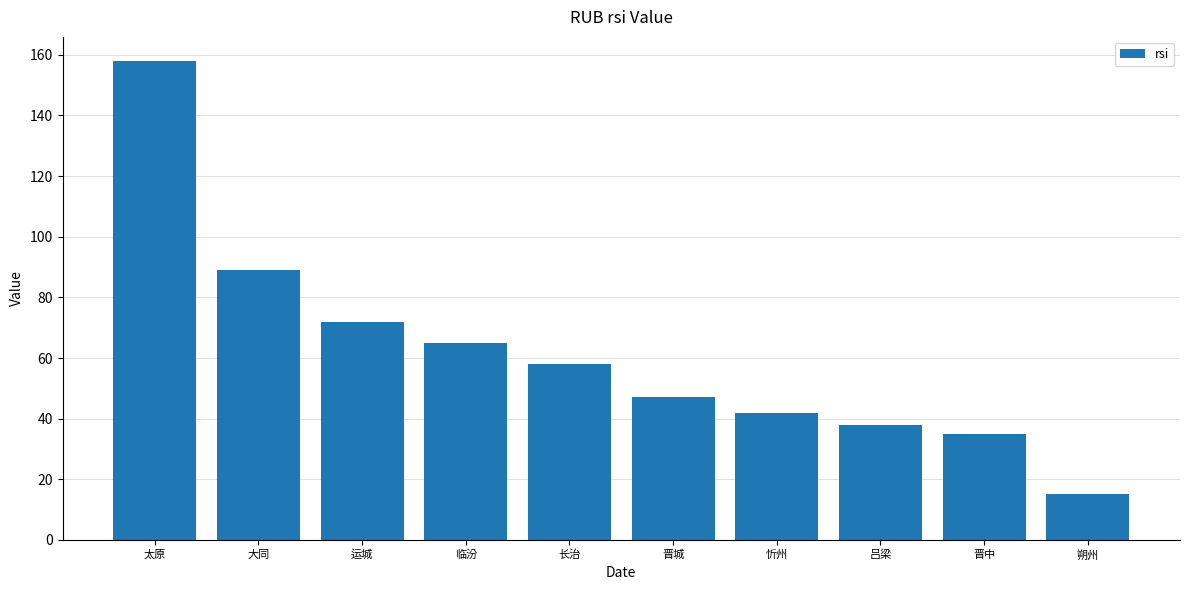

Reading right to left, transcribe all the data shown in this chart.

15	35	38	42	47	58	65	72	89	158